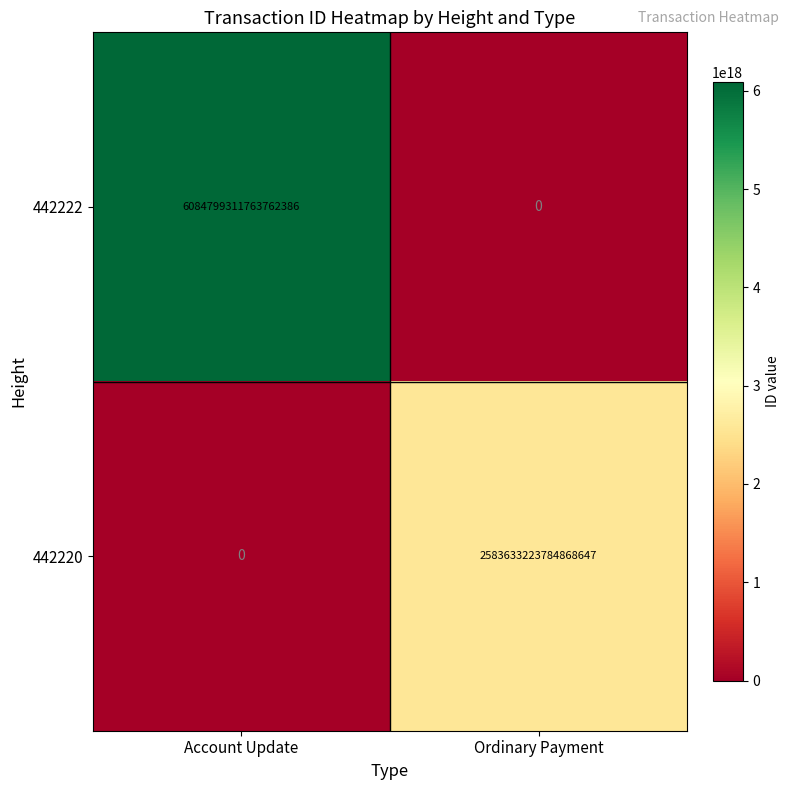

Which series has the largest total across all categories?

442222